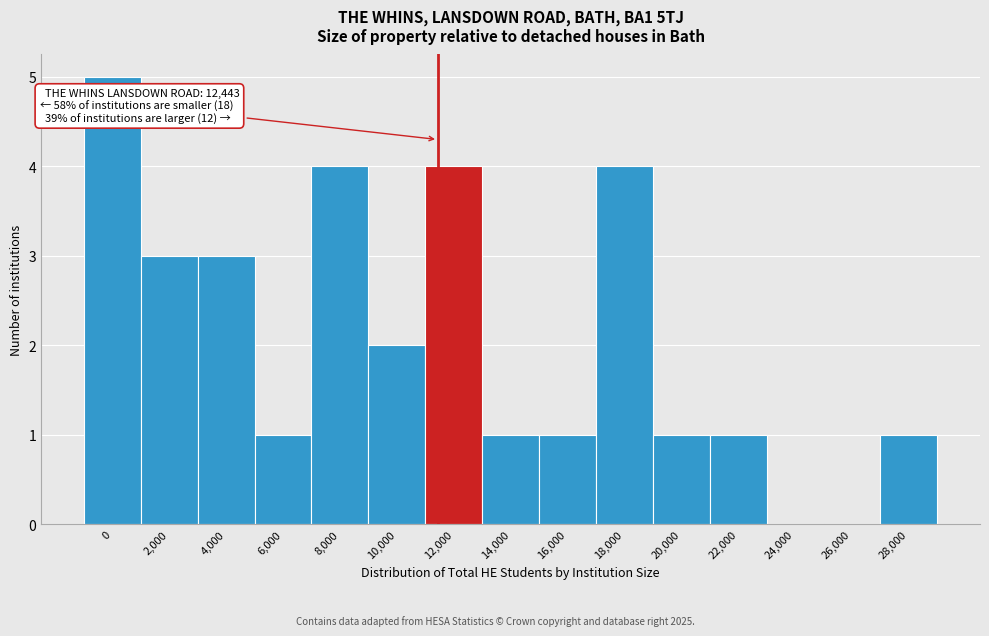

Reading right to left, what are all the values shown in this chart?

28,000=1	26,000=0	24,000=0	22,000=1	20,000=1	18,000=4	16,000=1	14,000=1	12,000=4	10,000=2	8,000=4	6,000=1	4,000=3	2,000=3	0=5